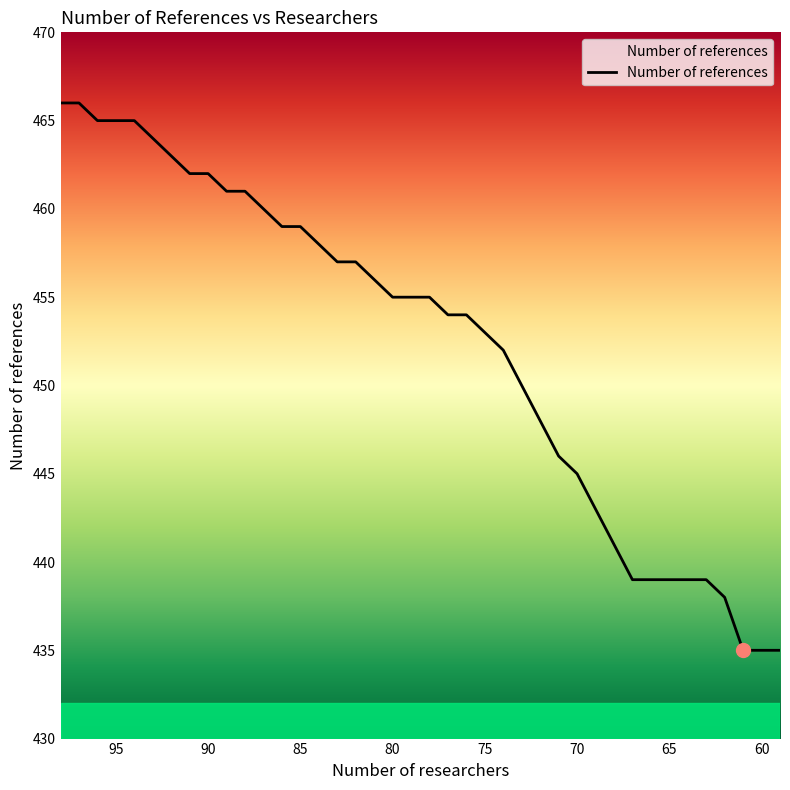

What is the value of the 13th point from the left?

459